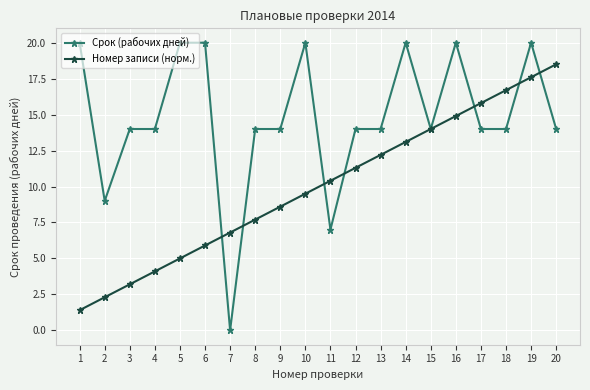

What is the greatest value displayed?

20.0